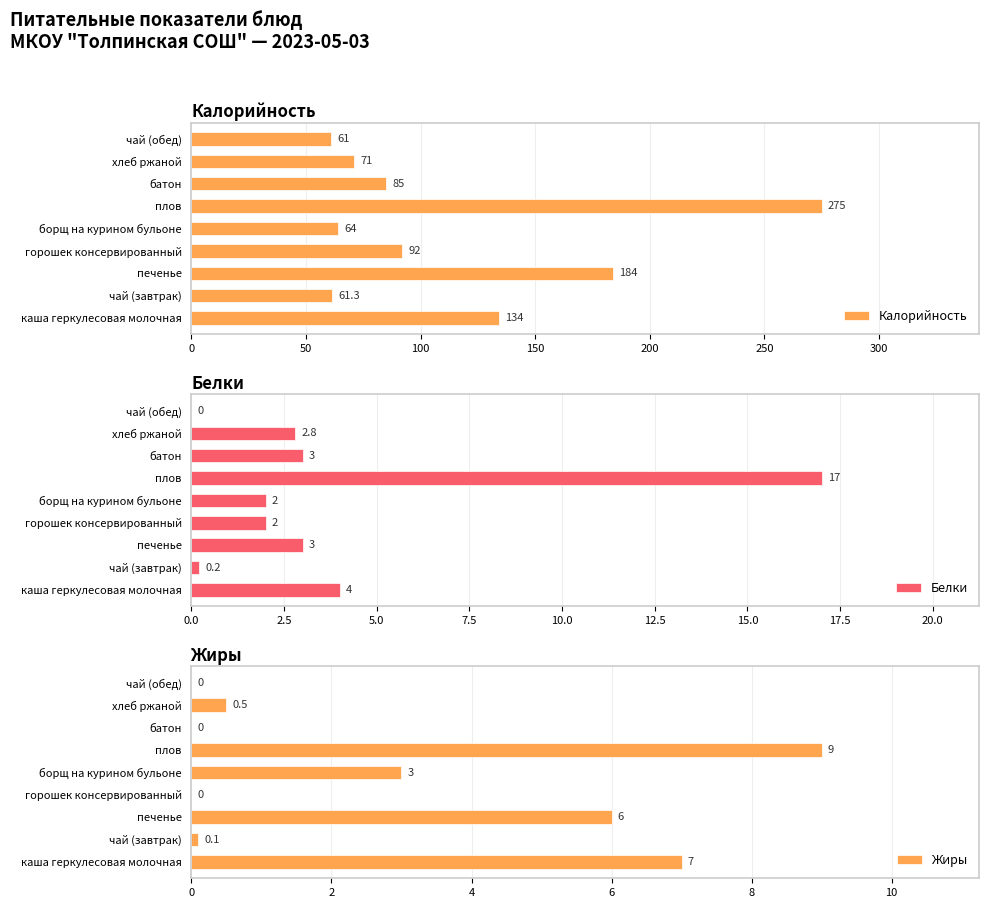

What are all the series names shown in the legend?

Калорийность, Белки, Жиры